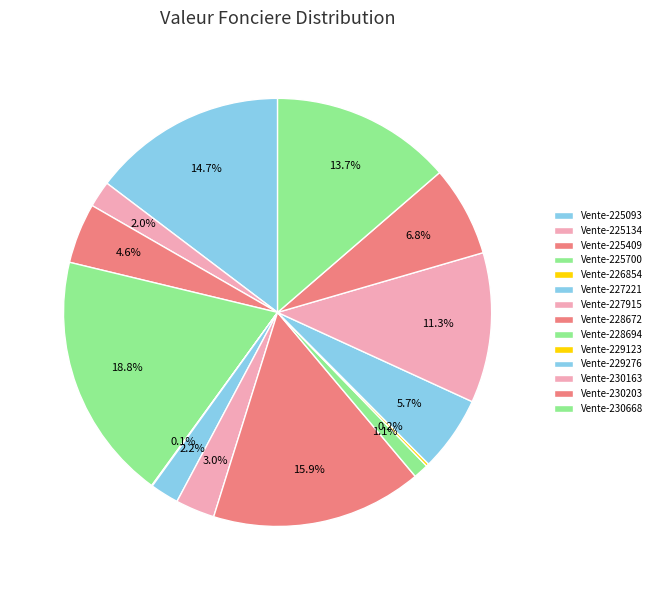

Rank the categories by value from lowest to highest.

Vente-226854, Vente-229123, Vente-228694, Vente-225134, Vente-227221, Vente-227915, Vente-225409, Vente-229276, Vente-230203, Vente-230163, Vente-230668, Vente-225093, Vente-228672, Vente-225700